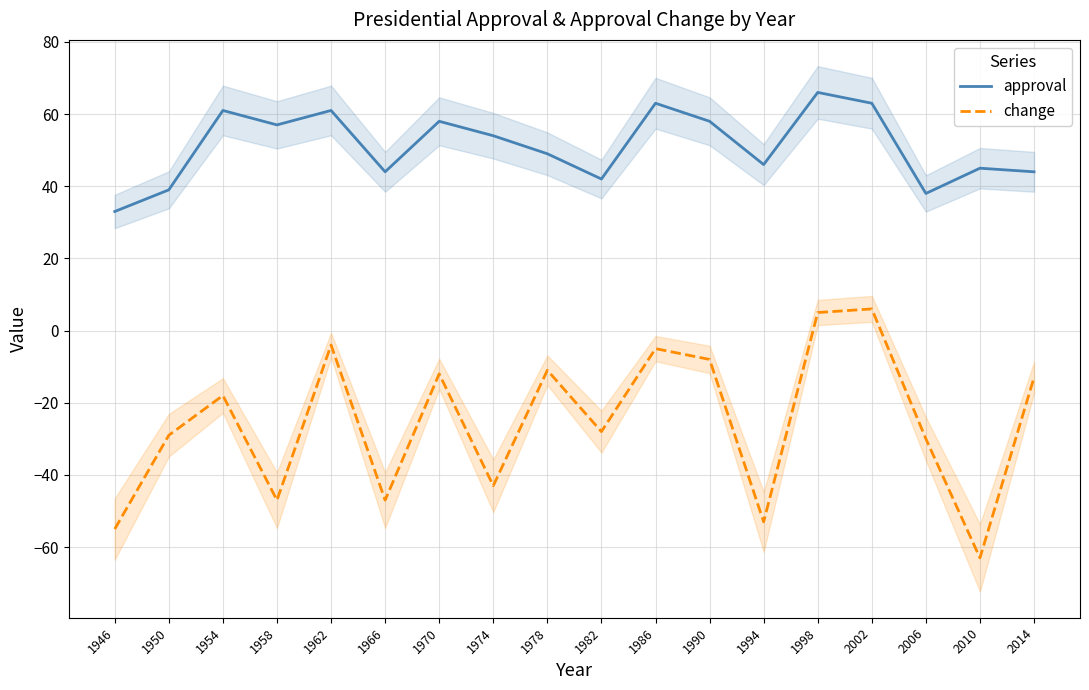

Reading left to right, transcribe all the data shown in this chart.

approval: 33	39	61	57	61	44	58	54	49	42	63	58	46	66	63	38	45	44
change: -55	-29	-18	-47	-4	-47	-12	-43	-11	-28	-5	-8	-53	5	6	-30	-63	-13